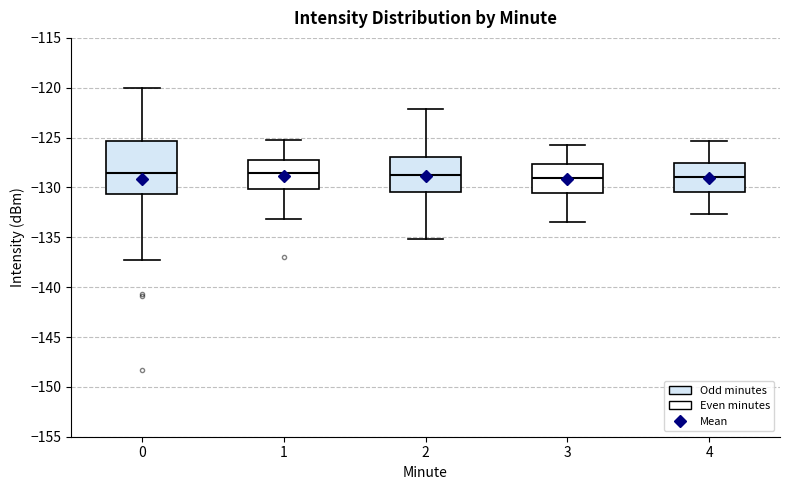

Reading left to right, transcribe this box plot: for each box, give where its median line is, the range the box spans, and where its two whiskers end, as read against the y-axis. The values are not printed on the chart, so give them approximately, as read against the axis.

0: median -128.5, box -130.5 to -125.5, whiskers -137.5 to -120.0
1: median -128.5, box -130.0 to -127.0, whiskers -133.0 to -125.5
2: median -129.0, box -130.5 to -127.0, whiskers -135.0 to -122.0
3: median -129.0, box -130.5 to -127.5, whiskers -133.5 to -125.5
4: median -129.0, box -130.5 to -127.5, whiskers -132.5 to -125.5